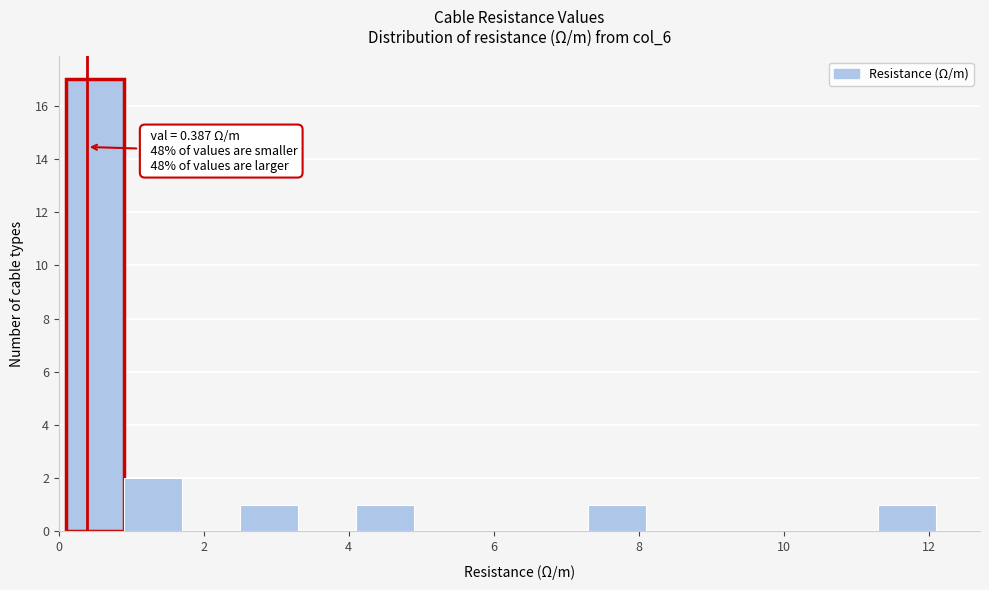

Over which range of the x-axis is the bar tallest?

0.0 to 0.8